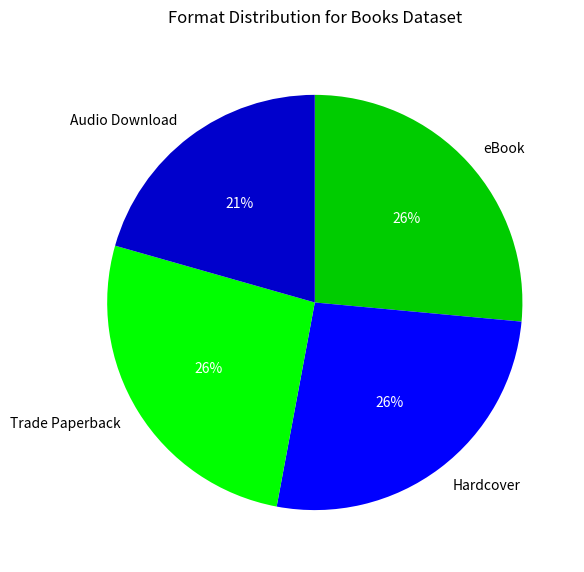

True or false: Hardcover accounts for 26% of the total.

True